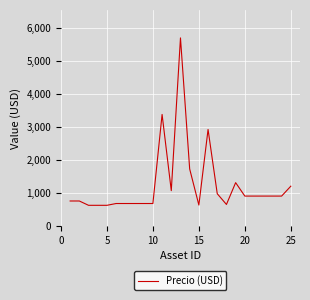

What is the smallest value displayed?

619.9